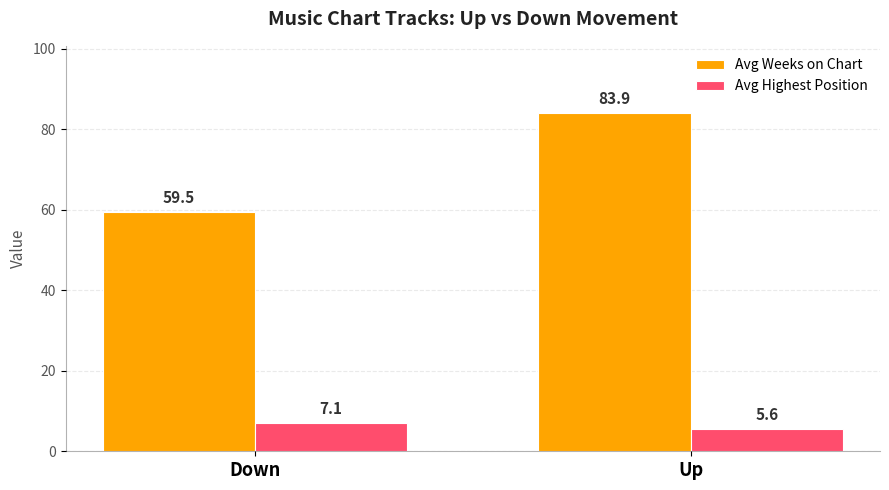

List the series in order of their overall mean, highest first.

Avg Weeks on Chart, Avg Highest Position